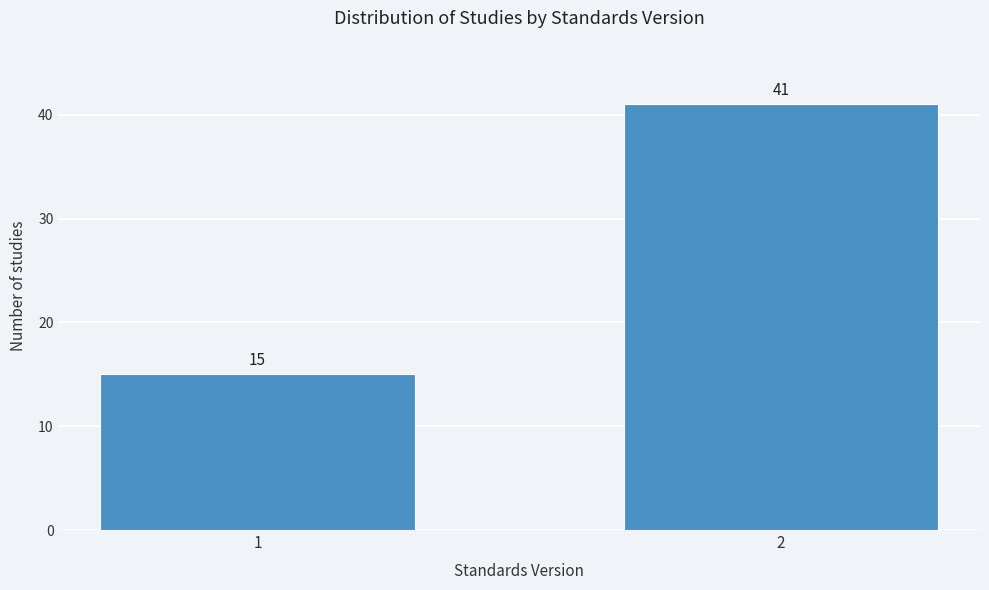

Reading left to right, list all the values displayed in this chart.

15	41